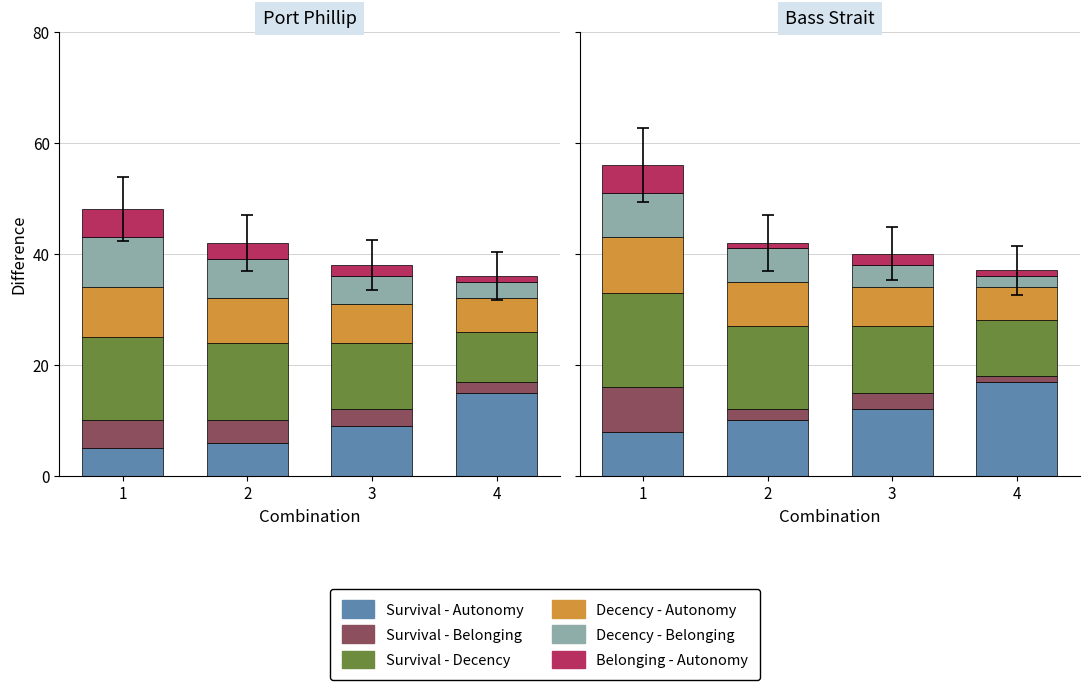

True or false: Survival - Autonomy has a value of 3 at 2.

False